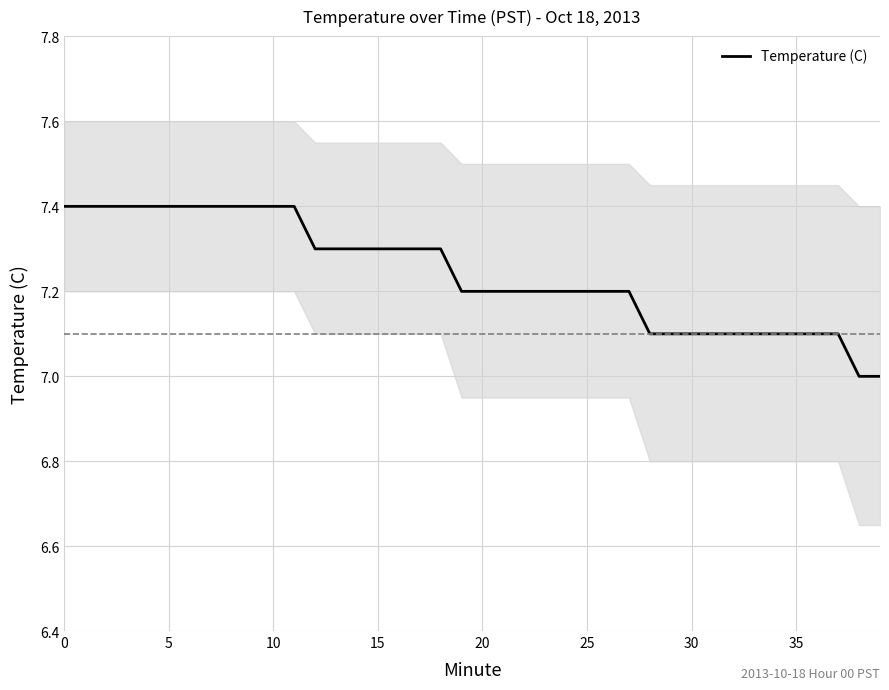

True or false: the data shows 3.8 at 37.

False